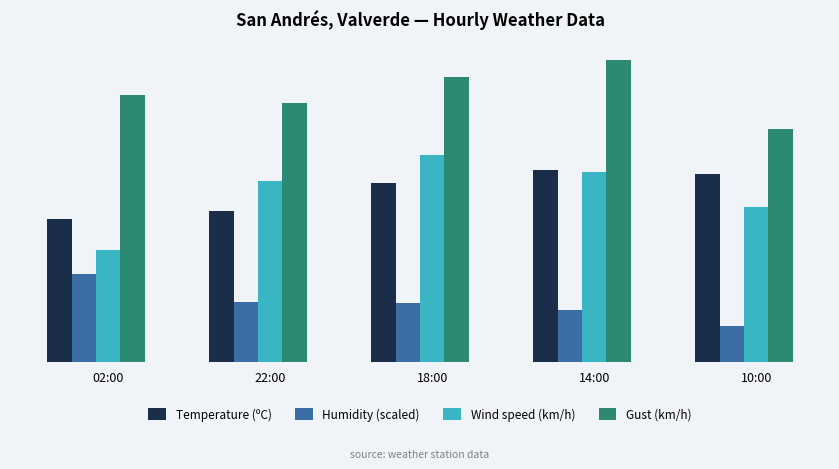

Reading right to left, extract all data points from this chart.

Temperature (ºC): 21.8	22.3	20.8	17.5	16.6
Humidity (scaled): 4.2	6.0	6.8	7.0	10.2
Wind speed (km/h): 18.0	22.0	24.0	21.0	13.0
Gust (km/h): 27.0	35.0	33.0	30.0	31.0